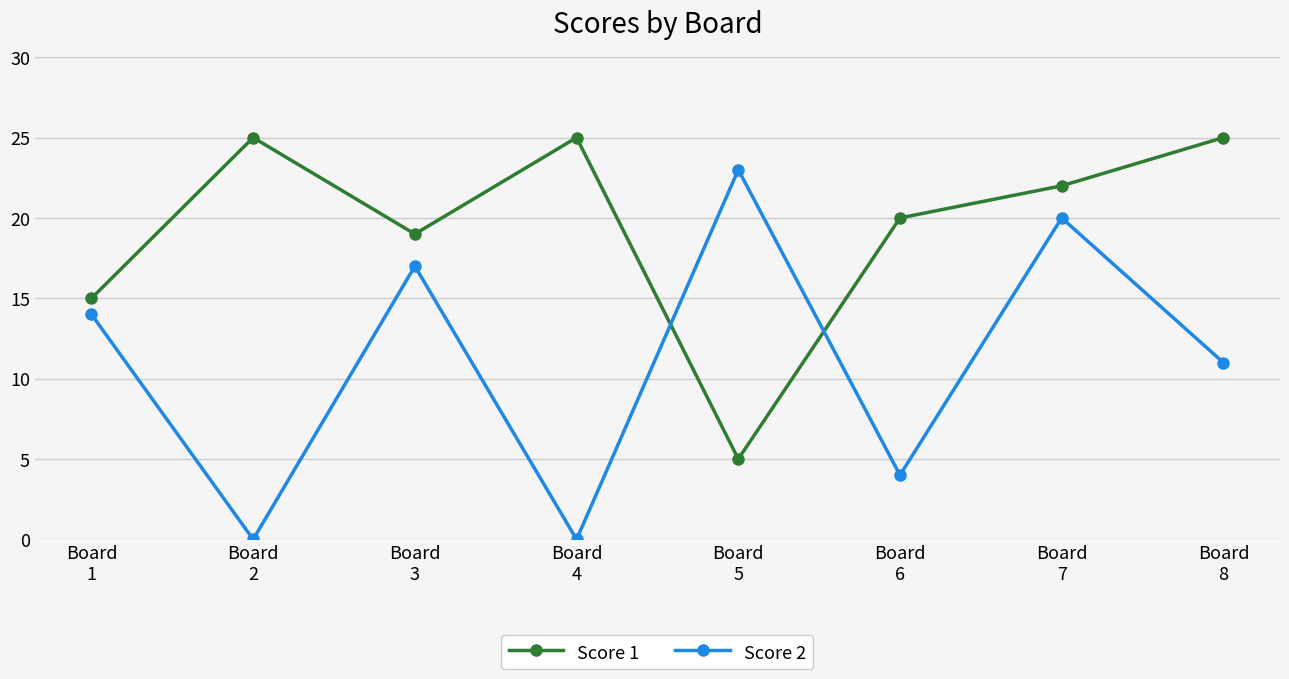

Reading right to left, what are all the values shown in this chart?

Score 1: Board
8=25	Board
7=22	Board
6=20	Board
5=5	Board
4=25	Board
3=19	Board
2=25	Board
1=15
Score 2: Board
8=11	Board
7=20	Board
6=4	Board
5=23	Board
4=0	Board
3=17	Board
2=0	Board
1=14